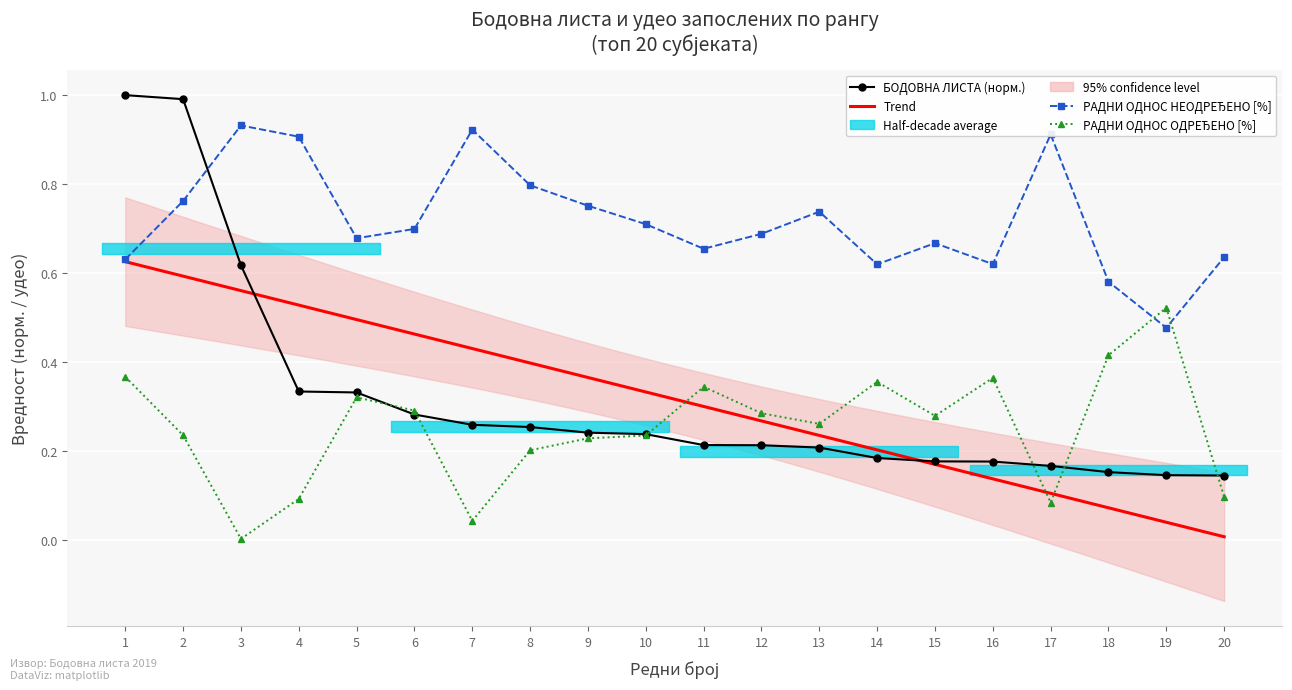

What is the total value across all series at 19?

1.1